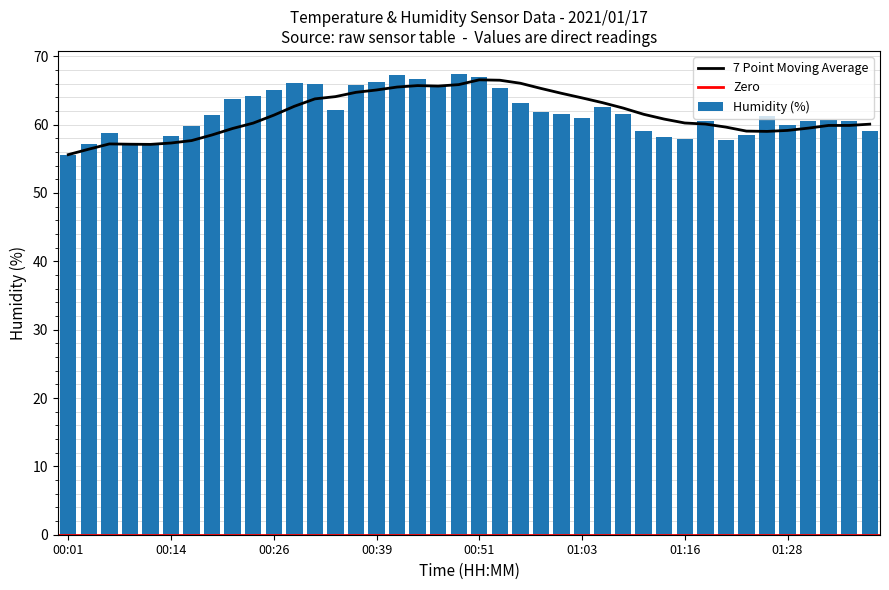

What is the label of the 21st bar from the left?

00:51